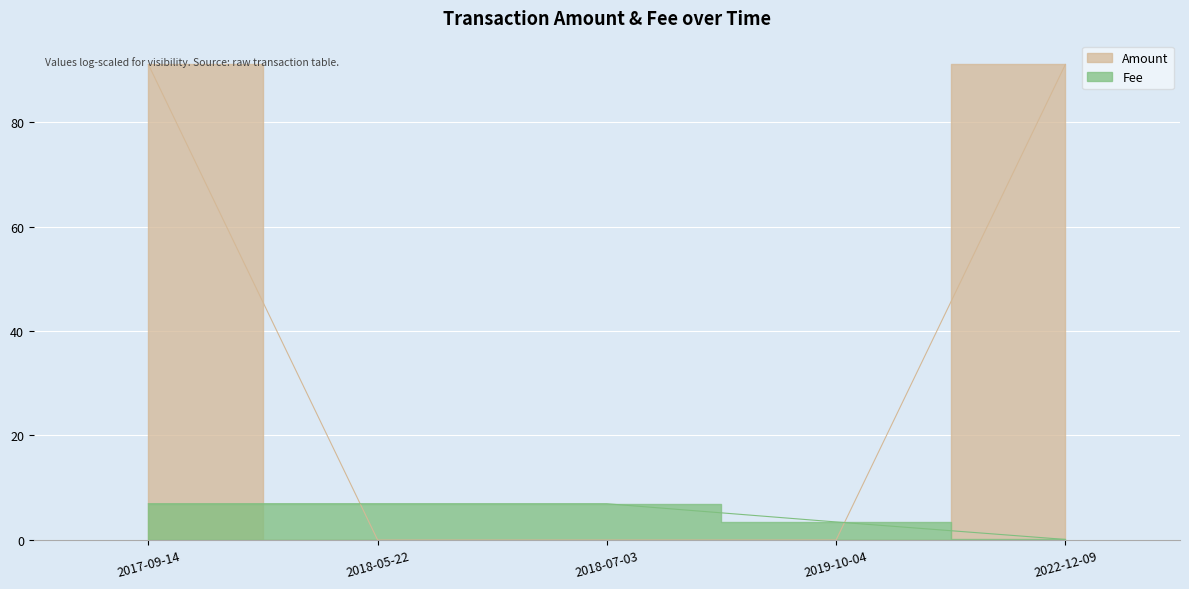

At which label does Fee first exceed 6?

2017-09-14